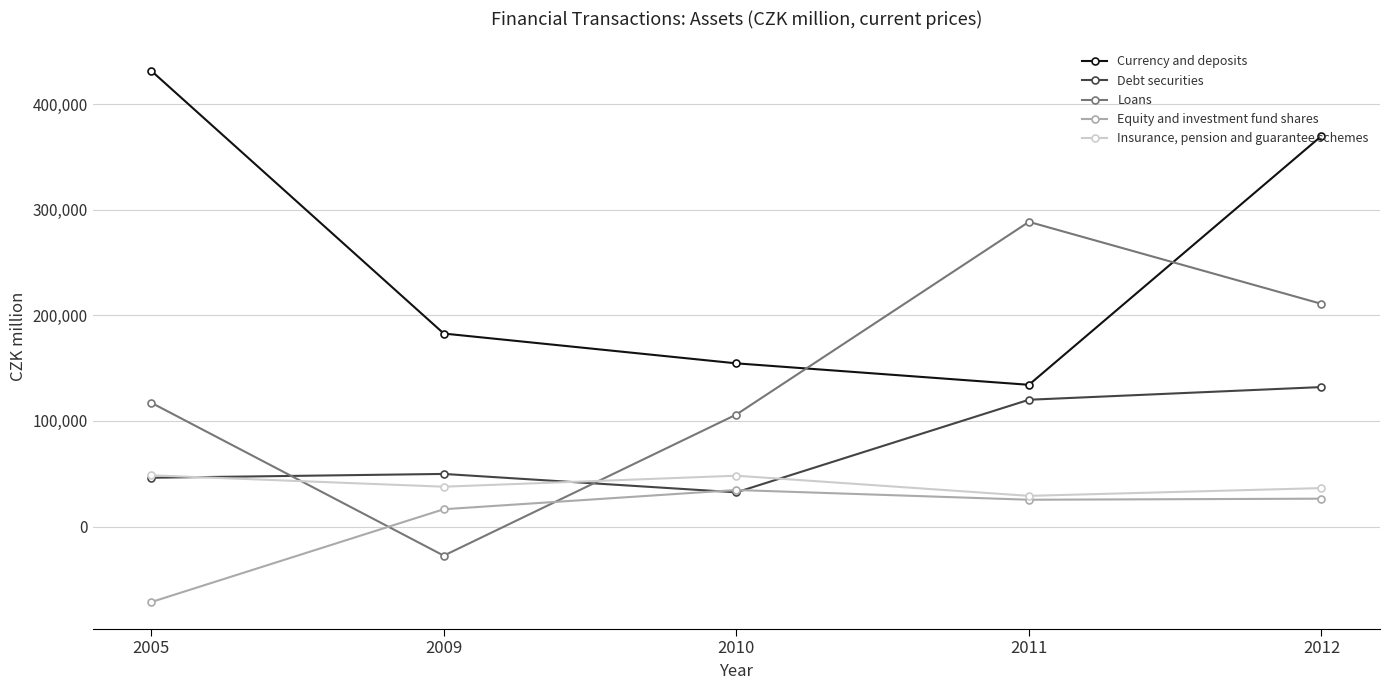

Is this an area chart (filled region under the line)?

No